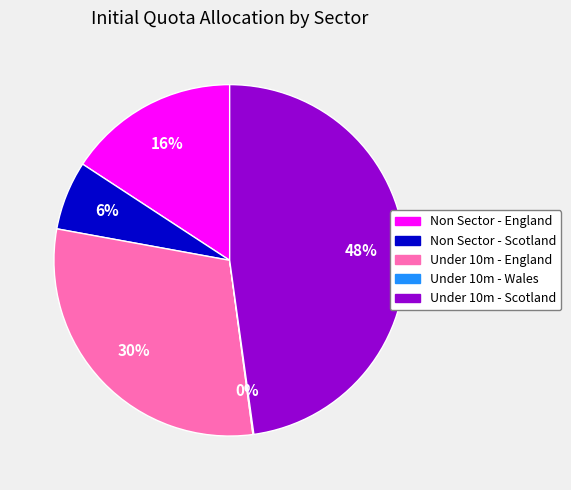

Approximately how many times larger is the value at Non Sector - England compared to Under 10m - Scotland?

0.3